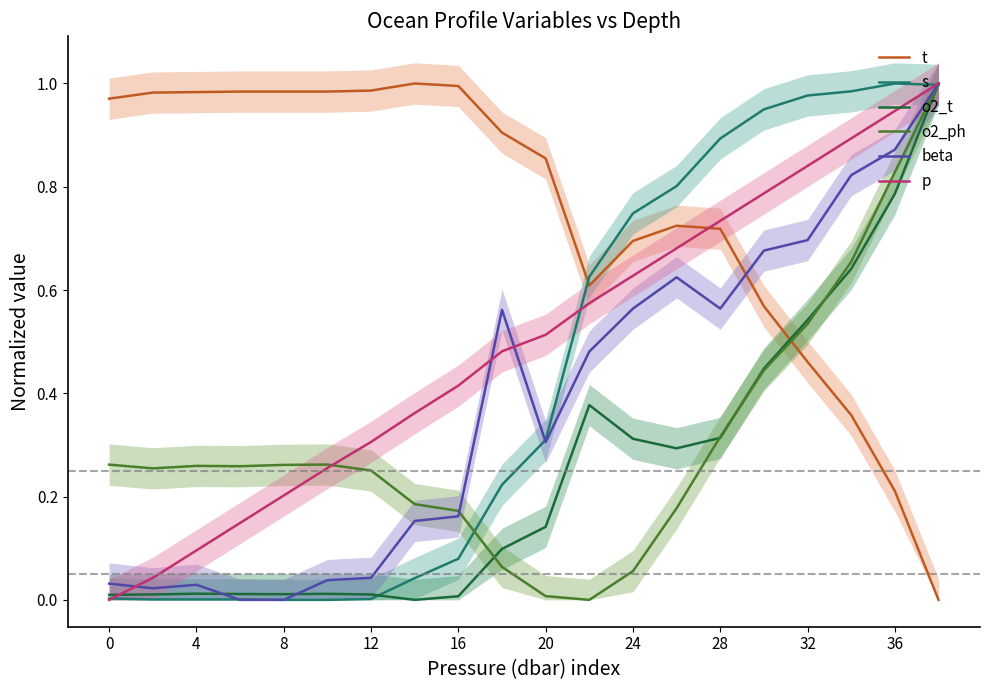

How many series are shown in this chart?

6